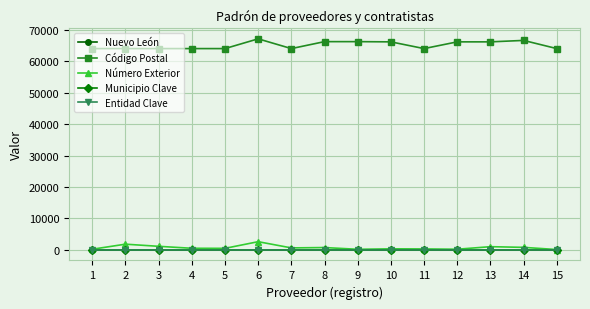

Reading left to right, extract all data points from this chart.

Nuevo León: 1=19	2=19	3=19	4=19	5=19	6=19	7=19	8=19	9=19	10=19	11=19	12=19	13=19	14=19	15=19
Código Postal: 1=64000	2=64000	3=64000	4=64000	5=64000	6=67100	7=64000	8=66210	9=66210	10=66140	11=64000	12=66140	13=66140	14=66600	15=64000
Número Exterior: 1=214	2=1821	3=1141	4=516	5=495	6=2613	7=637	8=750	9=195	10=340	11=308	12=214	13=1026	14=808	15=114
Municipio Clave: 1=1	2=1	3=1	4=1	5=1	6=1	7=1	8=1	9=1	10=1	11=1	12=1	13=1	14=1	15=1
Entidad Clave: 1=19	2=19	3=19	4=19	5=19	6=19	7=19	8=19	9=19	10=19	11=19	12=19	13=19	14=19	15=19